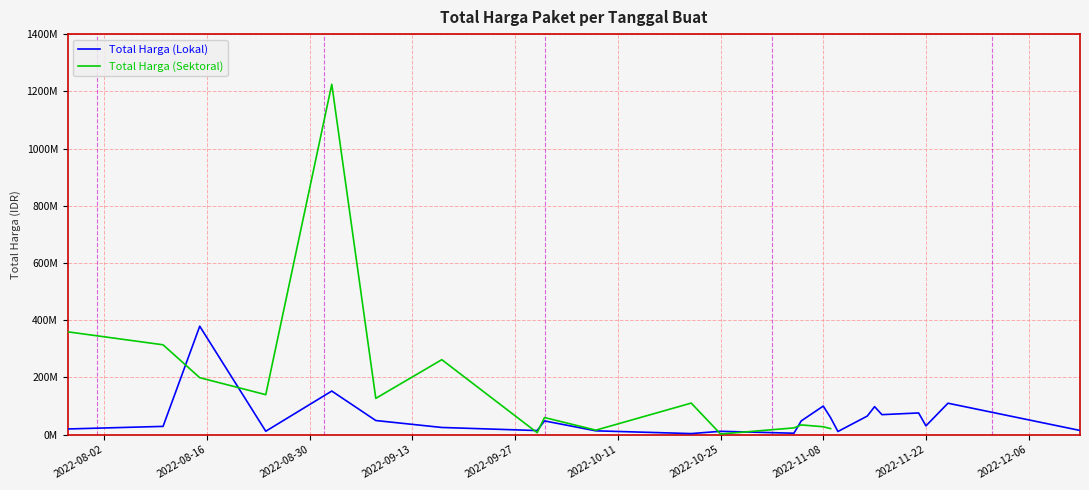

Count the number of categories in the chart.

24